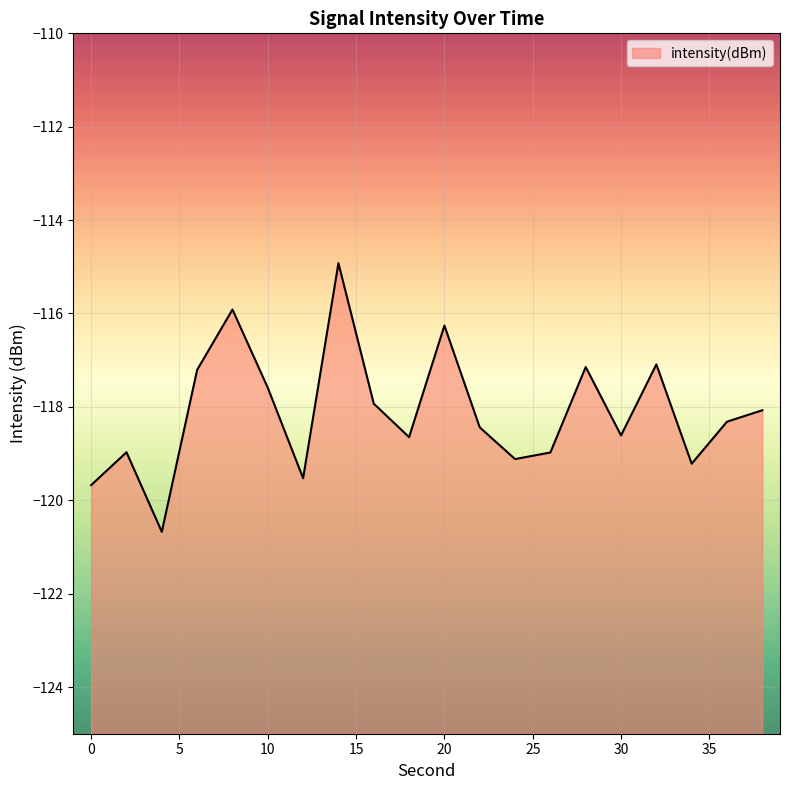

Rank the categories by value from lowest to highest.

4, 0, 12, 34, 24, 26, 2, 18, 30, 22, 36, 38, 16, 10, 6, 28, 32, 20, 8, 14